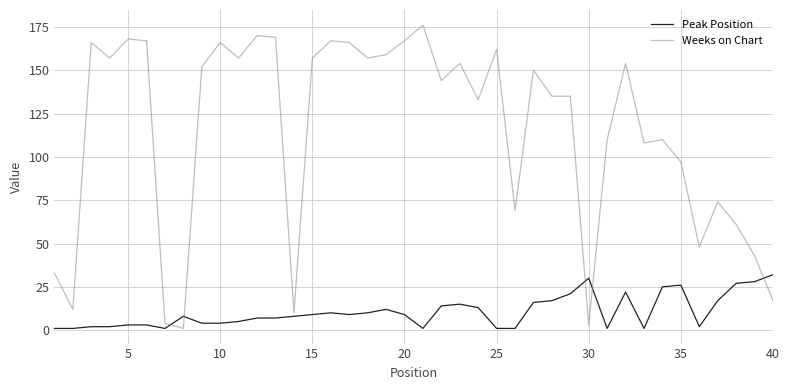

True or false: Peak Position and Weeks on Chart cross at least once.

True